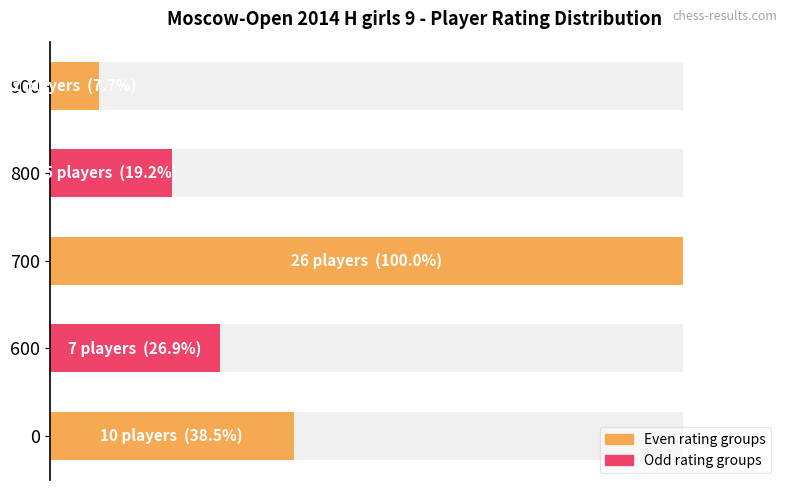

The chart shows a value of 3 at 600. True or false?

False